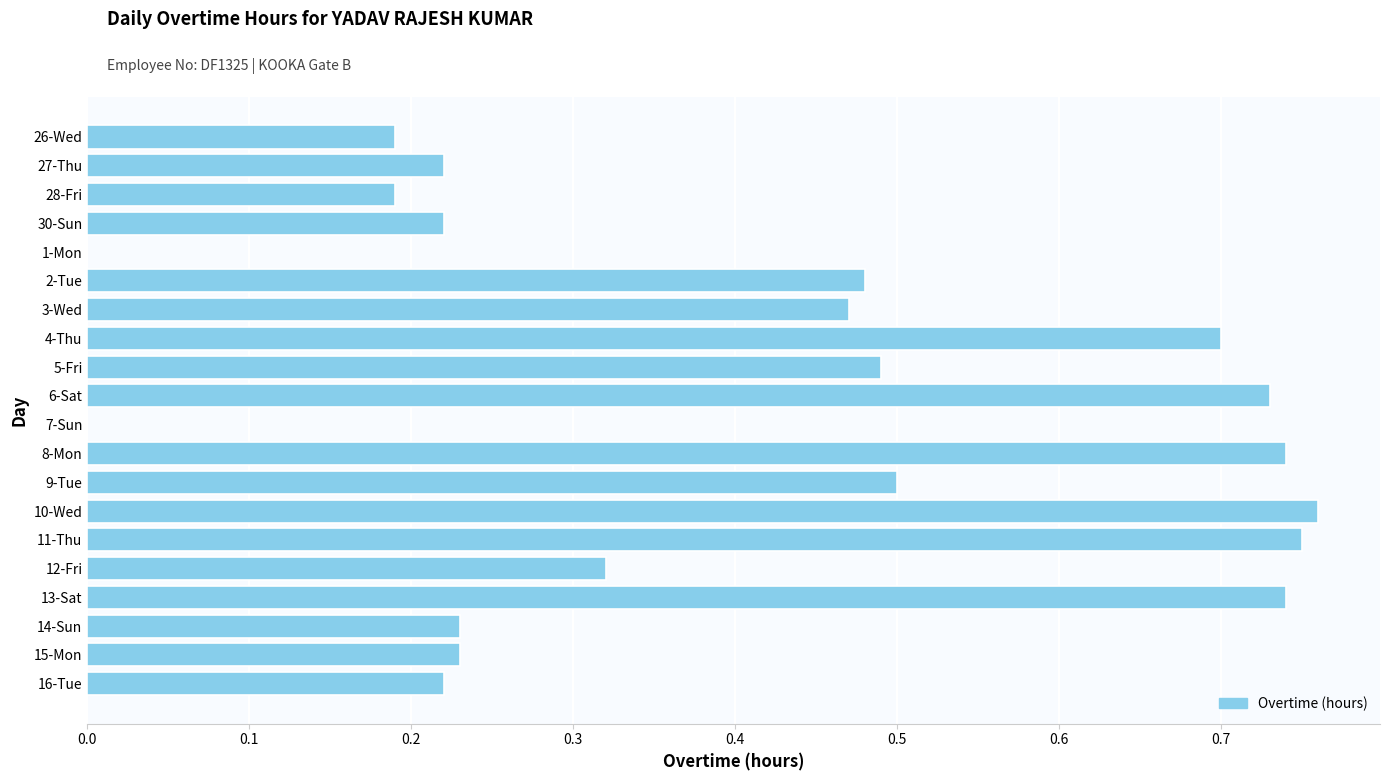

The chart shows a value of 0.1 at 28-Fri. True or false?

False